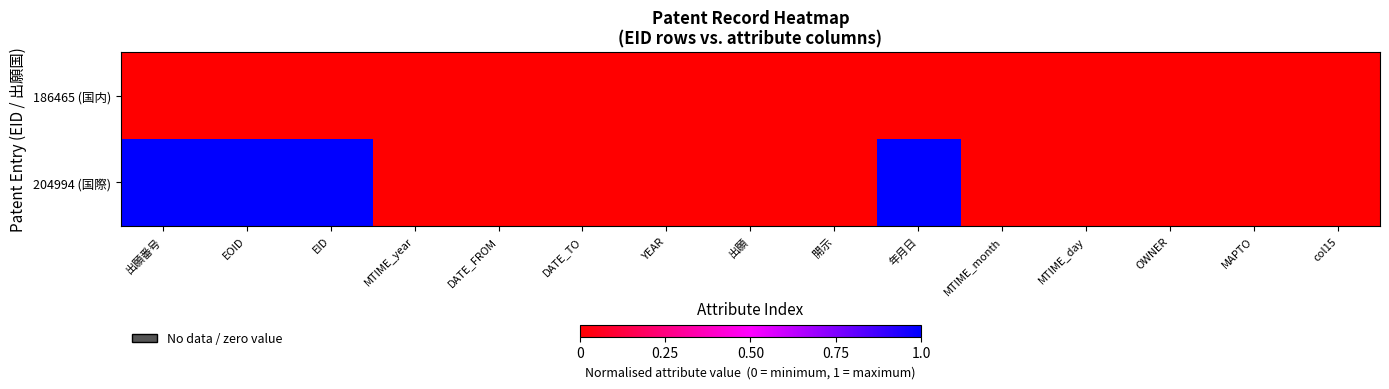

Reading left to right, list all the values displayed in this chart.

186465 (国内): 出願番号=0	EOID=0	EID=0	MTIME_year=0	DATE_FROM=0	DATE_TO=0	YEAR=0	出願=0	開示=0	年月日=0	MTIME_month=0	MTIME_day=0	OWNER=0	MAPTO=0	col15=0
204994 (国際): 出願番号=1	EOID=1	EID=1	MTIME_year=0	DATE_FROM=0	DATE_TO=0	YEAR=0	出願=0	開示=0	年月日=1	MTIME_month=0	MTIME_day=0	OWNER=0	MAPTO=0	col15=0